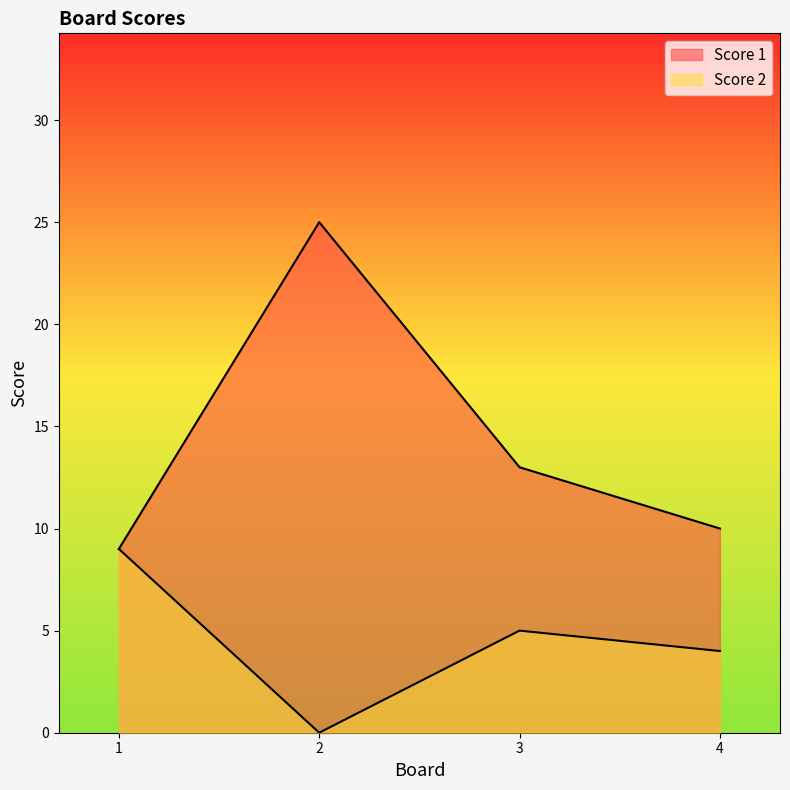

The Score 1 series shows 9 at 1. True or false?

True